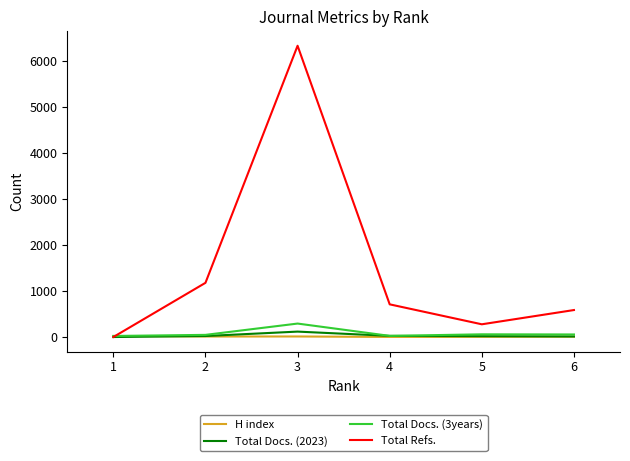

How many values in the Total Docs. (2023) series are below 22?

3